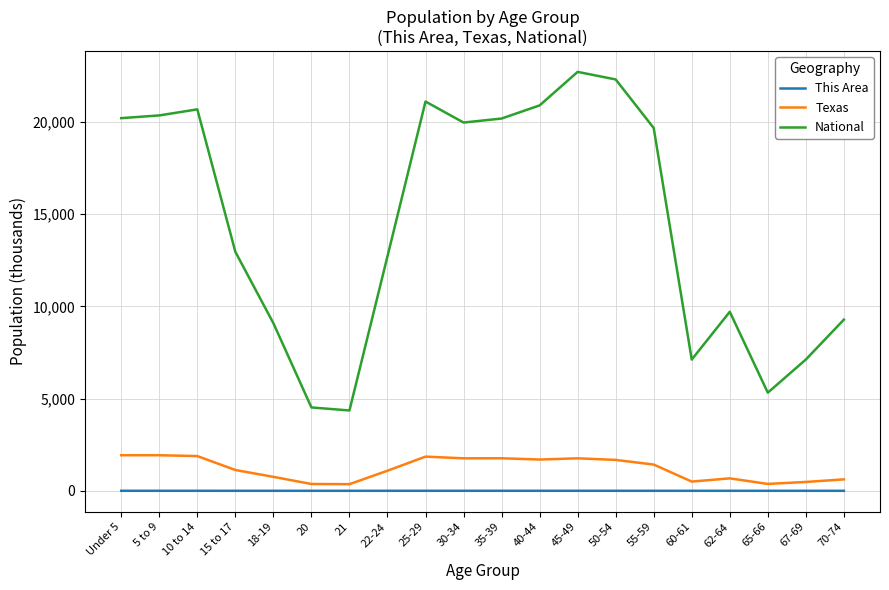

Does the chart have visible grid lines?

Yes